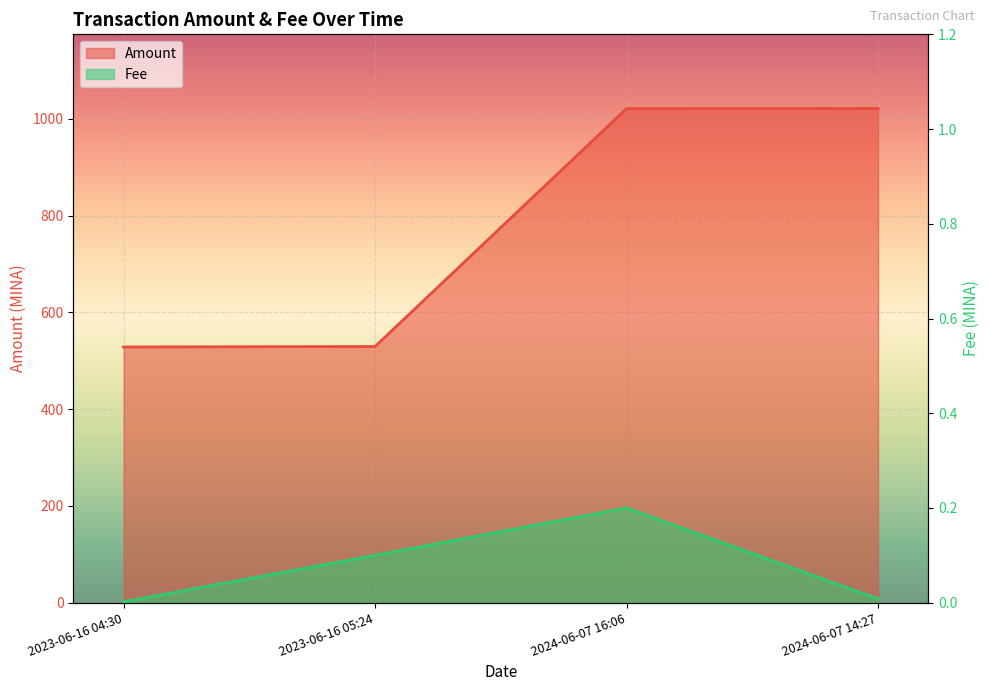

What is the difference between the maximum and minimum values in the Amount series?

493.1